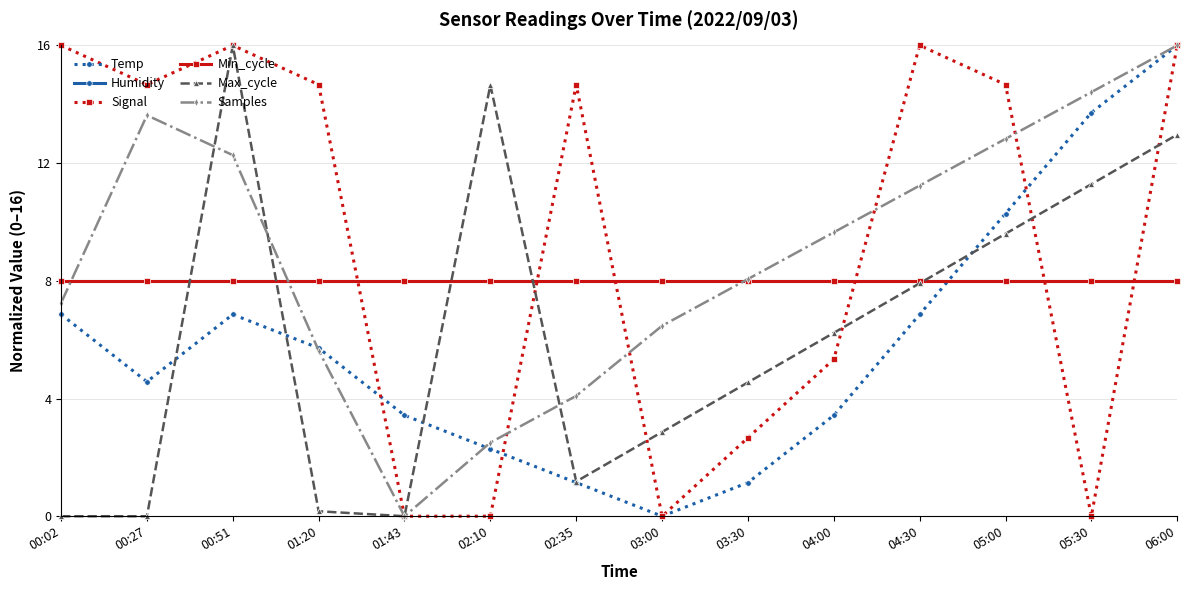

Does the chart have visible grid lines?

Yes